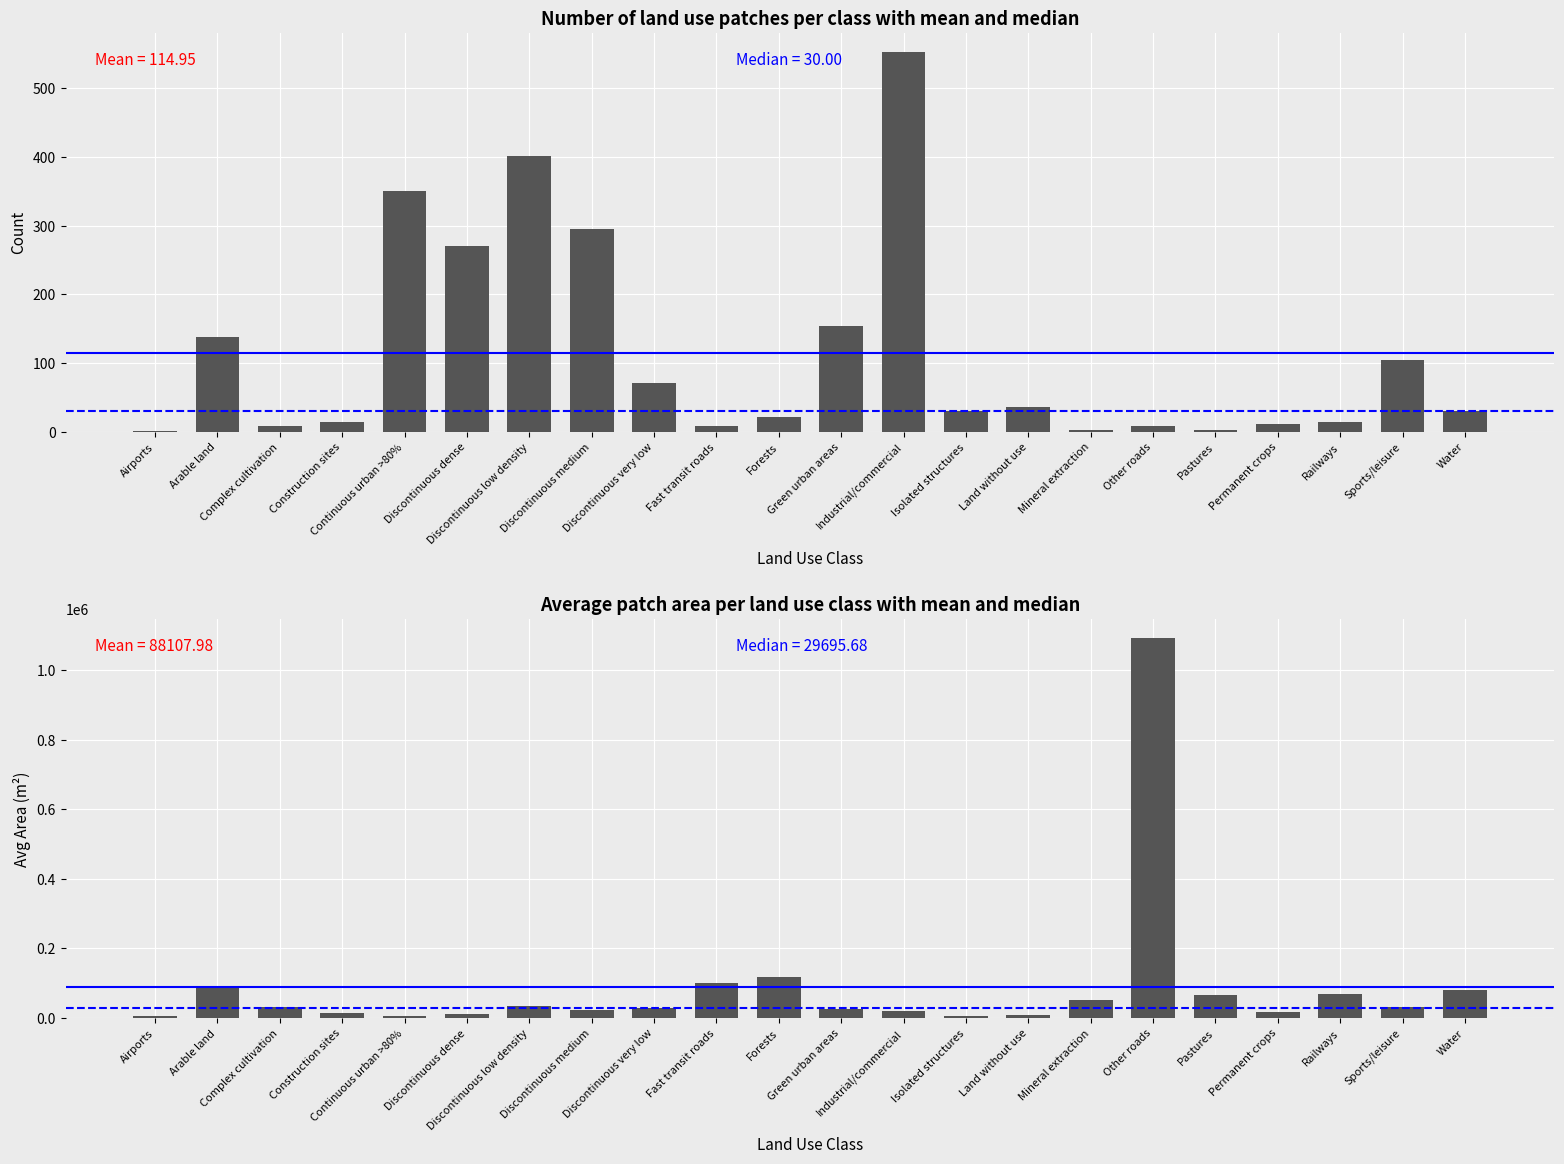

What is the label of the 14th bar from the right?

Discontinuous very low